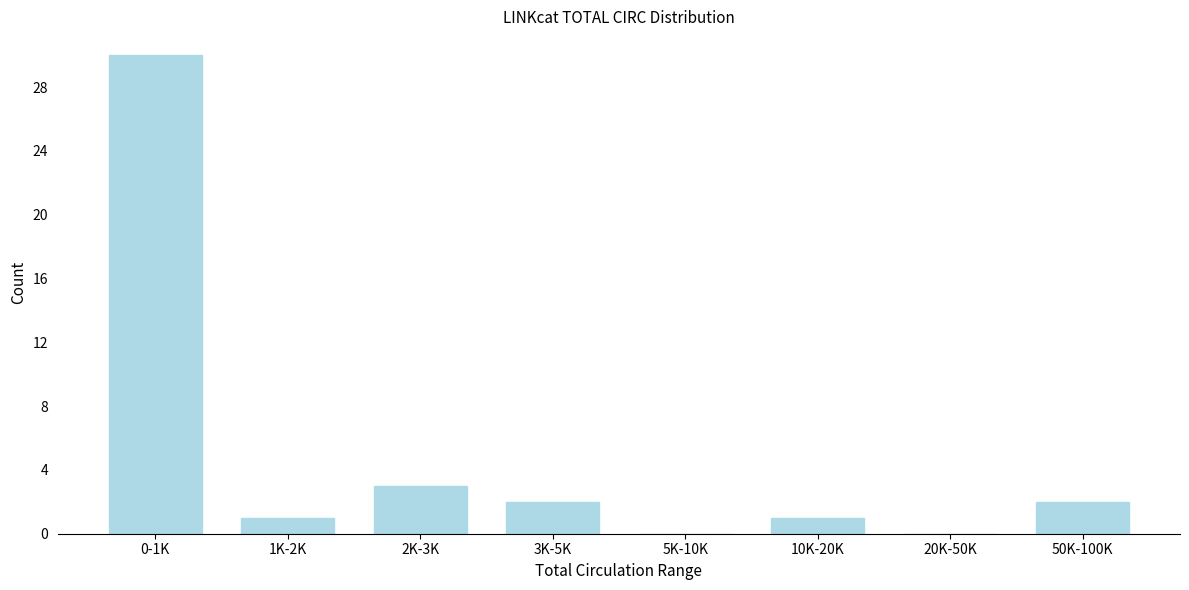

Reading left to right, list all the values displayed in this chart.

0-1K=30	1K-2K=1	2K-3K=3	3K-5K=2	5K-10K=0	10K-20K=1	20K-50K=0	50K-100K=2